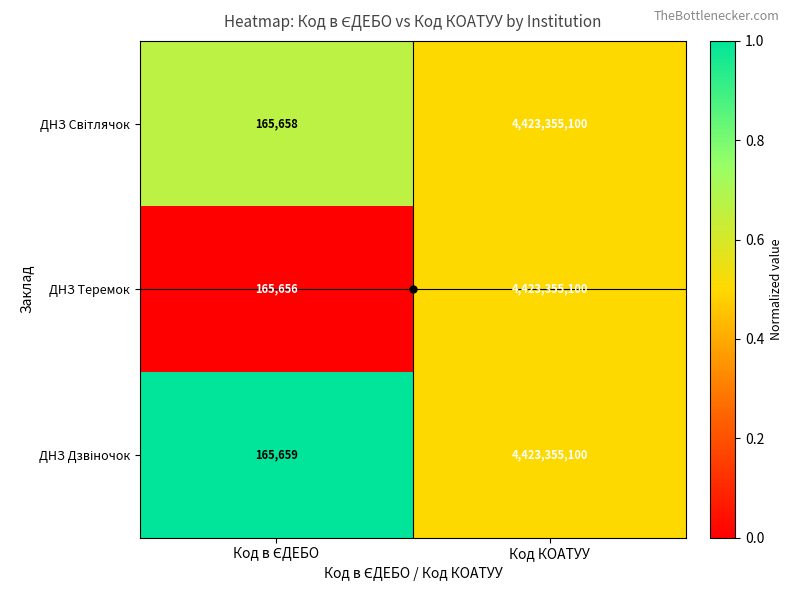

What is the sum of all ДНЗ Теремок values?

4423520756